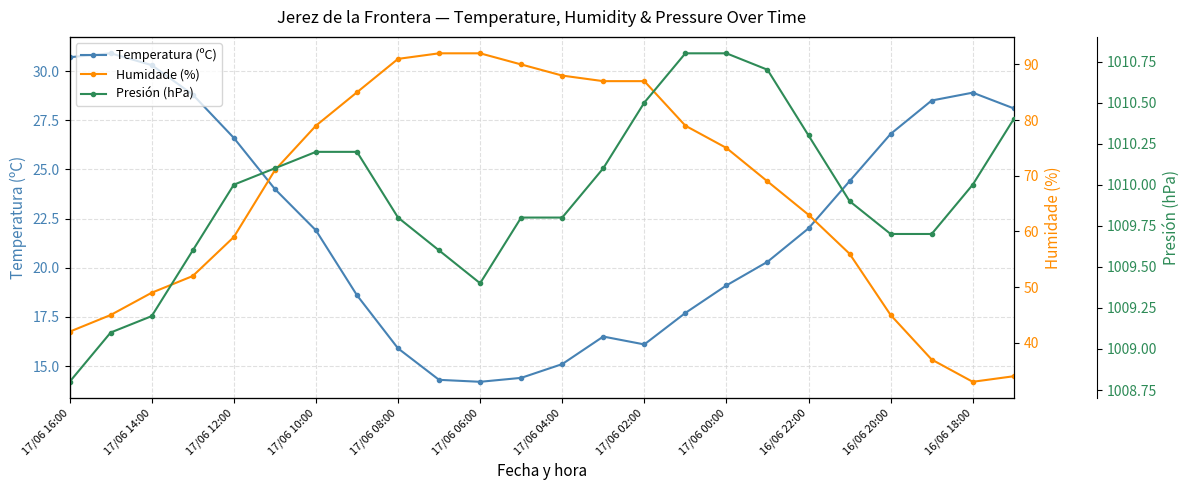

What is the minimum value for Temperatura (ºC)?

14.2